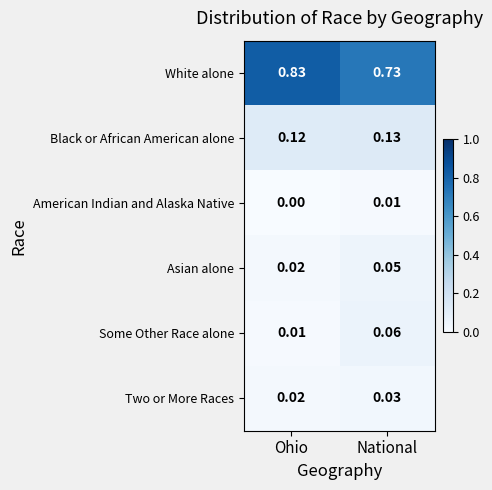

At which label is Asian alone closest to 0?

Ohio